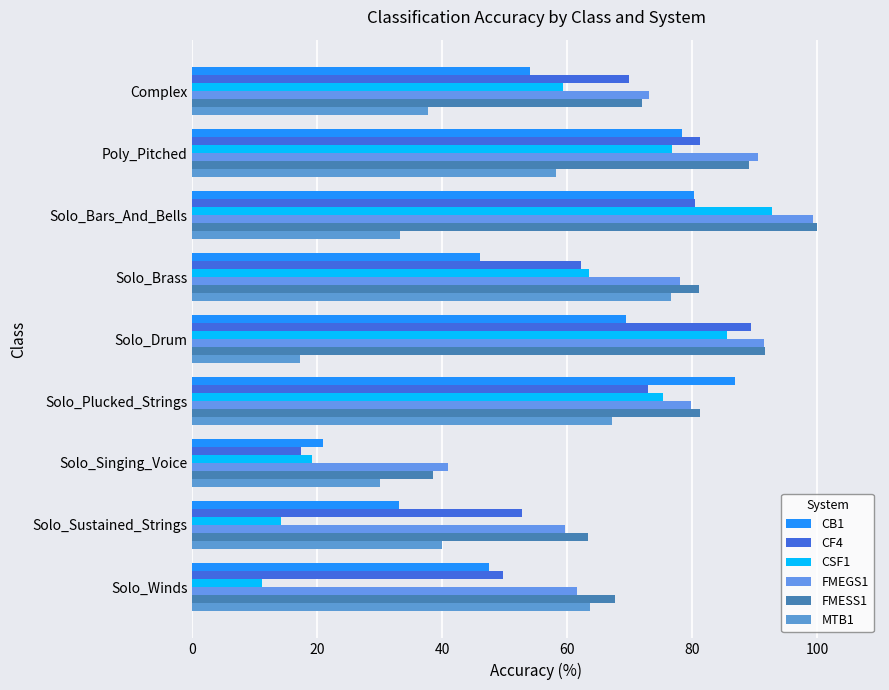

What is the value of the MTB1 bar at the 2nd from the left?

58.1